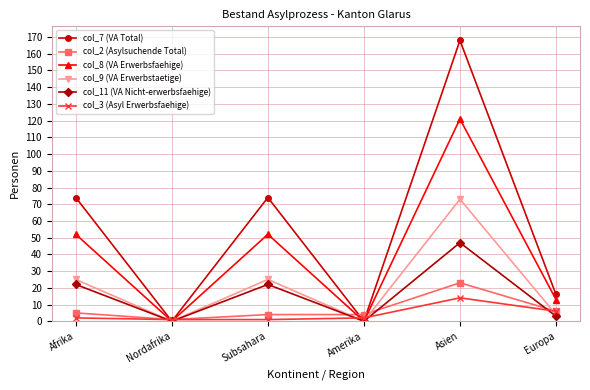

What is the sum of the col_2 (Asylsuchende Total) values at Amerika and Europa?

10